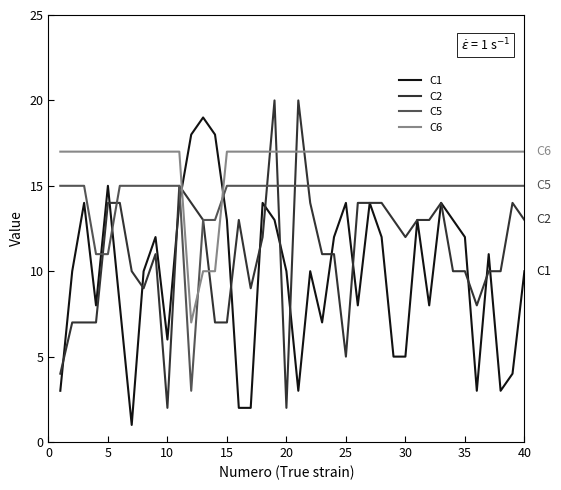

Which series has the largest total across all categories?

C6